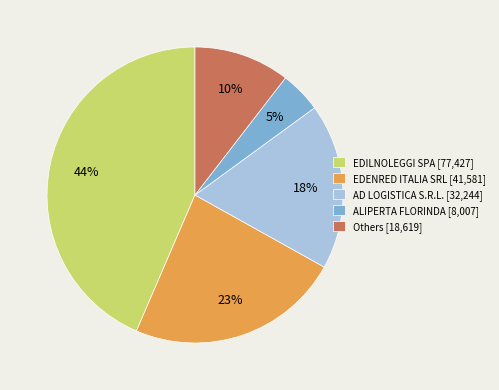

Which category has the biggest portion of the pie?

EDILNOLEGGI SPA [77,427]